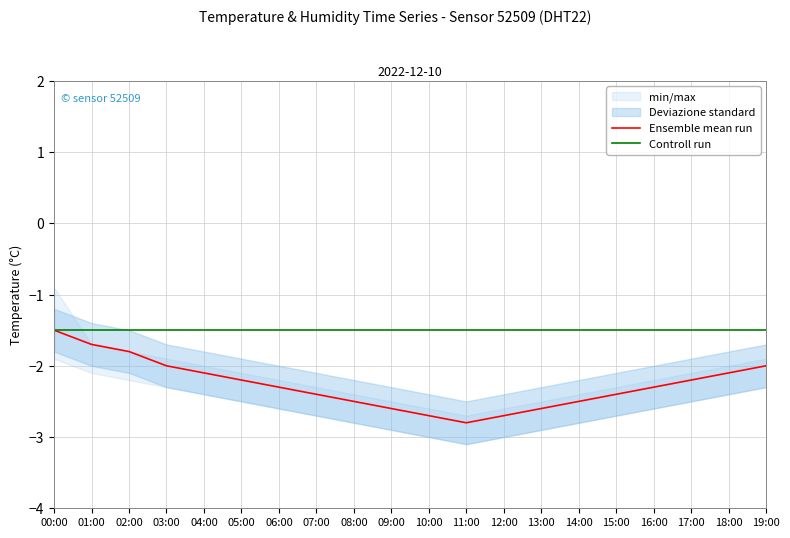

Reading left to right, what are all the values shown in this chart?

Ensemble mean run: -1.5	-1.7	-1.8	-2.0	-2.1	-2.2	-2.3	-2.4	-2.5	-2.6	-2.7	-2.8	-2.7	-2.6	-2.5	-2.4	-2.3	-2.2	-2.1	-2.0
Controll run: -1.5	-1.5	-1.5	-1.5	-1.5	-1.5	-1.5	-1.5	-1.5	-1.5	-1.5	-1.5	-1.5	-1.5	-1.5	-1.5	-1.5	-1.5	-1.5	-1.5